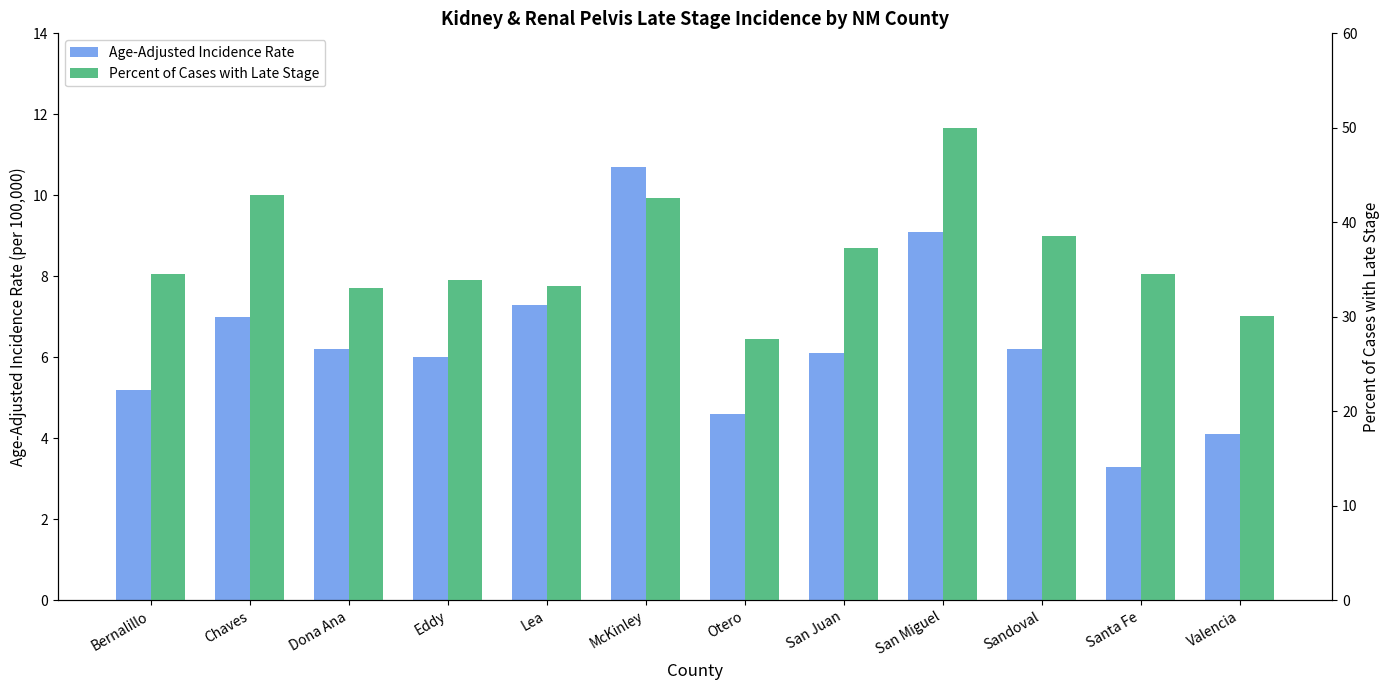

Between Otero and Bernalillo, which is larger?

Bernalillo